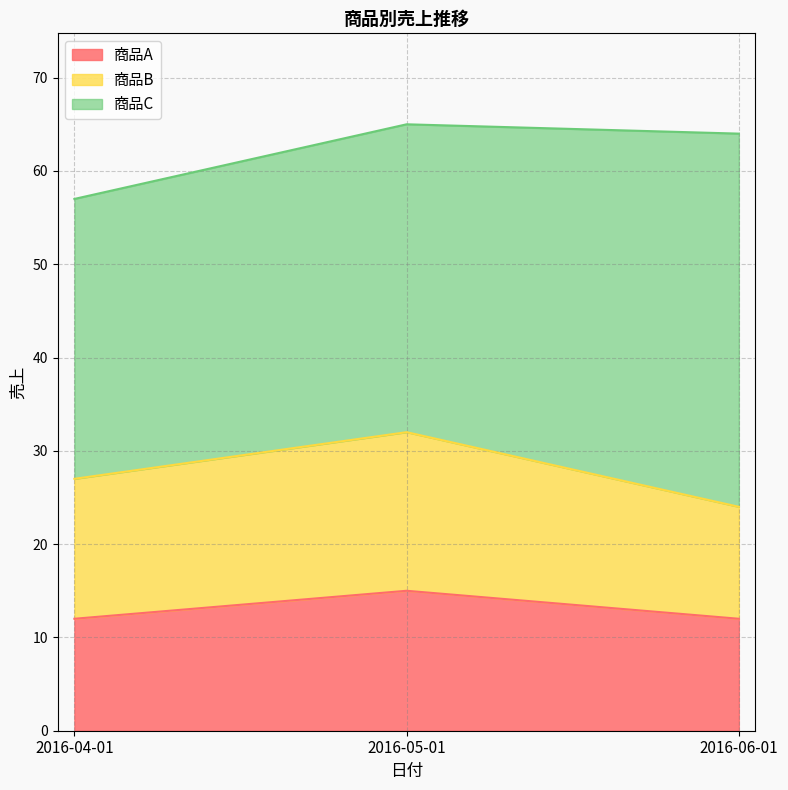

What is the maximum value shown in the chart?

40